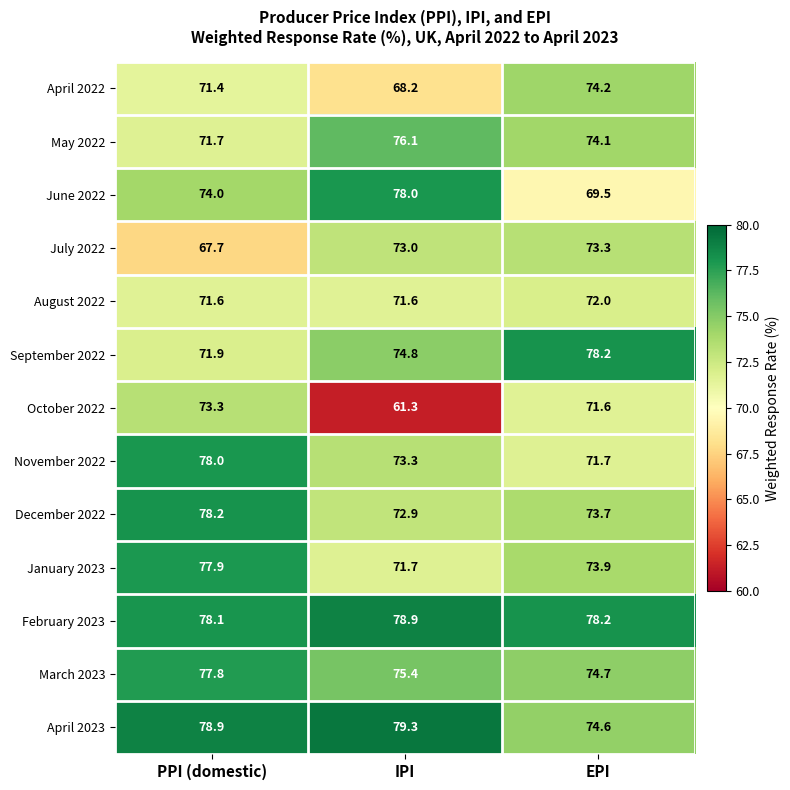

Which category has the highest value across all series?

IPI